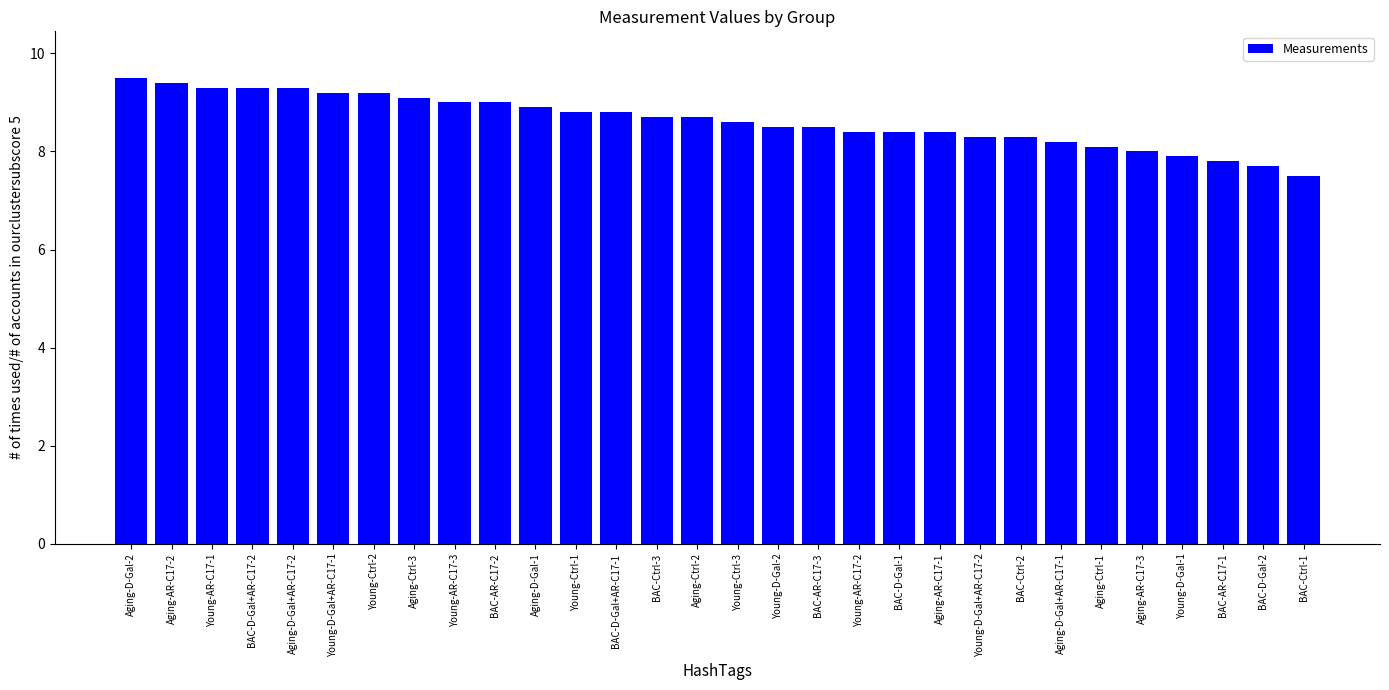

Are the bars horizontal?

No